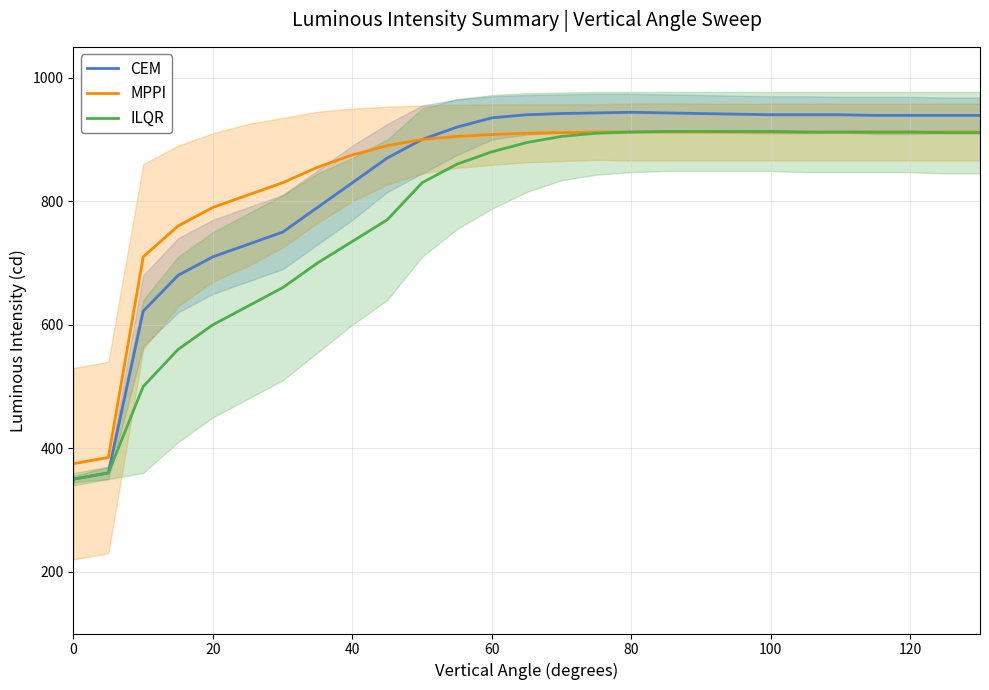

What is the value of the MPPI point at the 23rd from the left?

912